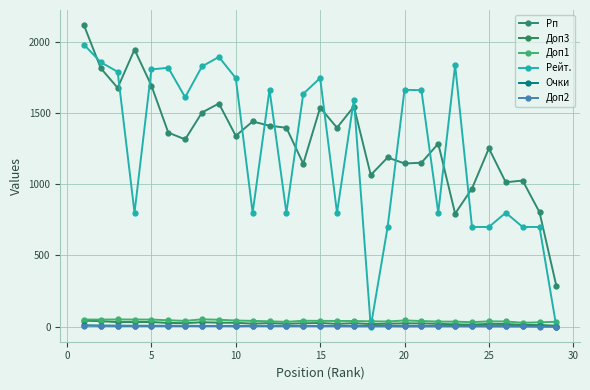

How many data points does each series have?

29